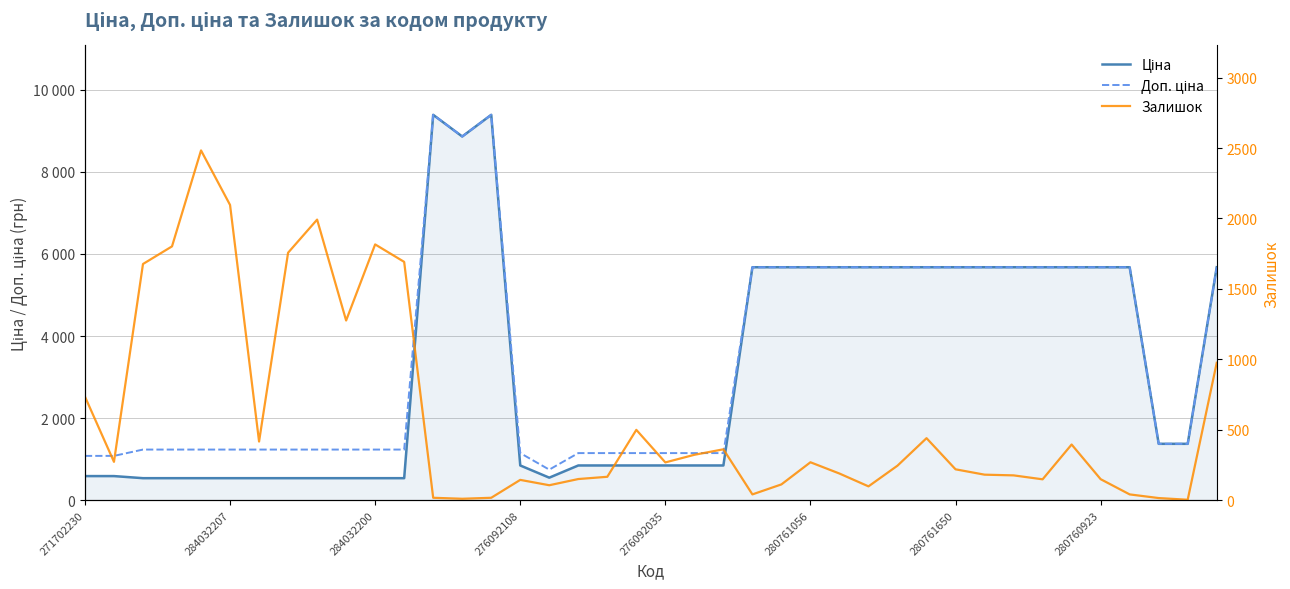

True or false: Ціна and Доп. ціна cross at least once.

False